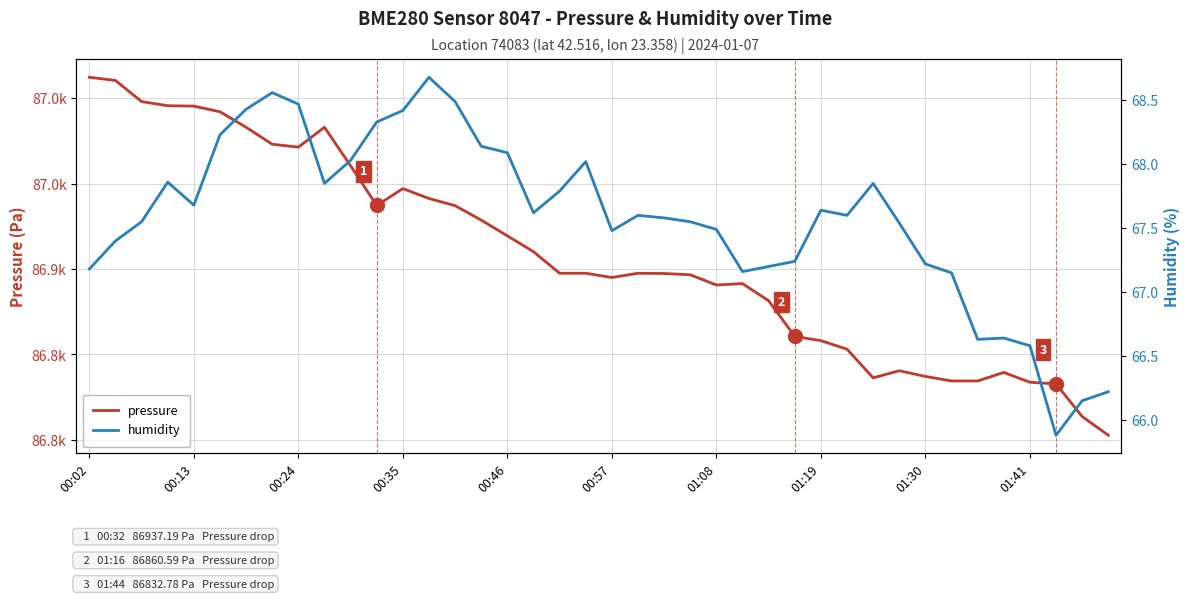

What is the smallest value displayed?

65.9